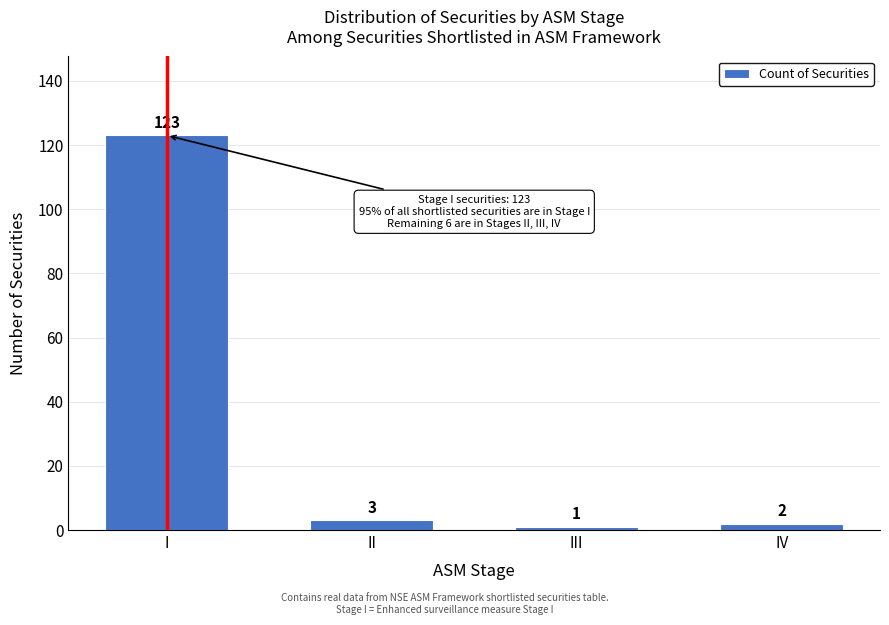

Reading right to left, transcribe all the data shown in this chart.

IV=2	III=1	II=3	I=123